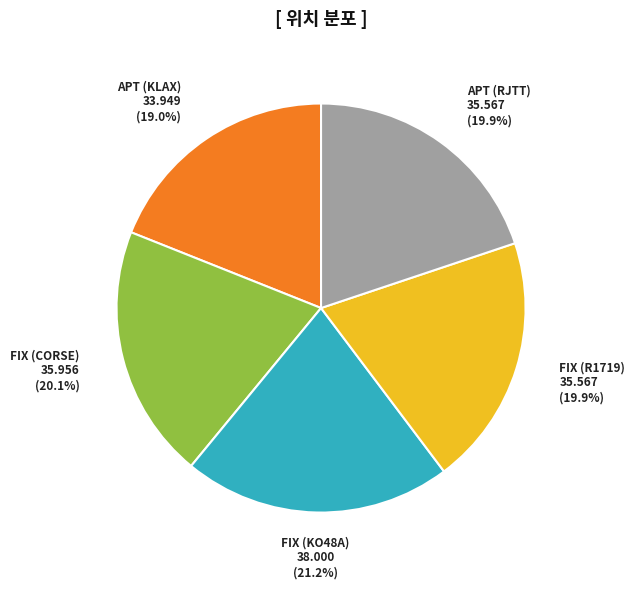

What is the total percentage of FIX (R1719) and FIX (KO48A)?

41.1%